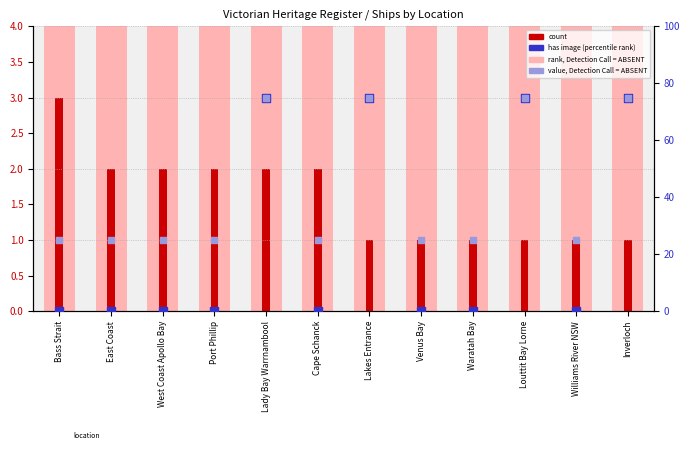

What is the total value across all series at Lakes Entrance?

151